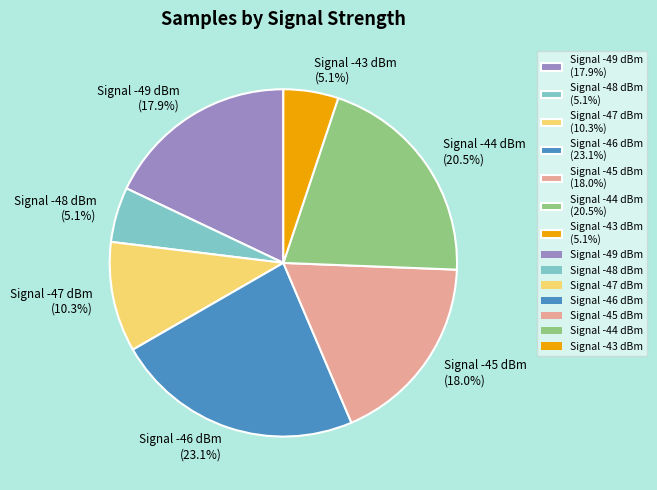

Which category has the biggest portion of the pie?

Signal -46 dBm (23.1%)